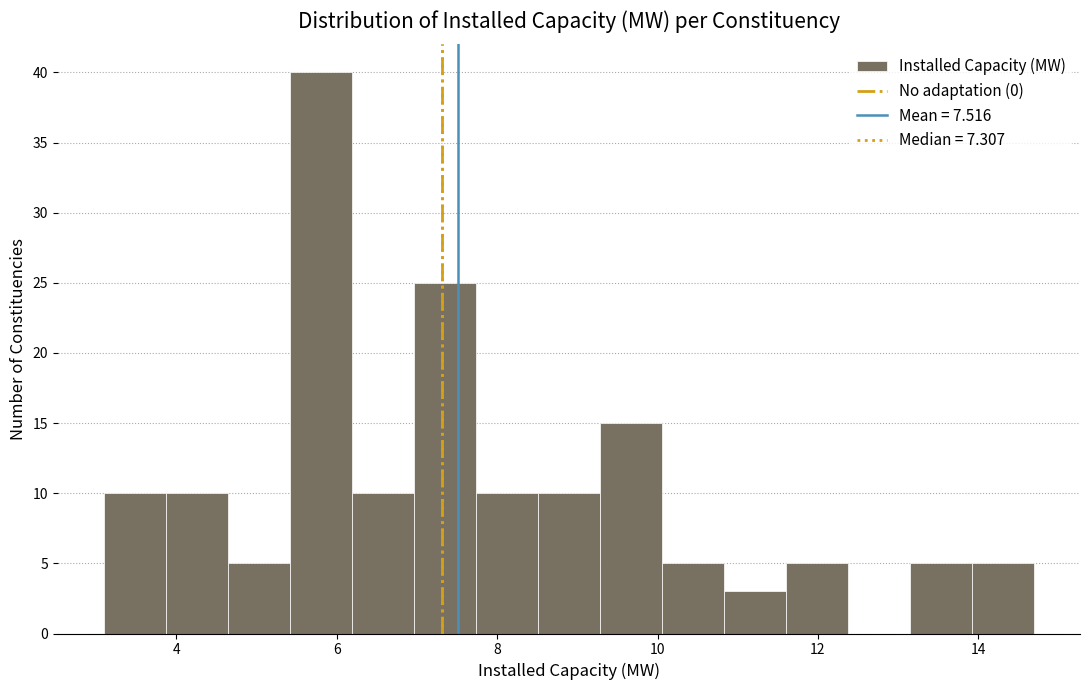

Read against the x-axis, roughly where is the centre of the tallest bar?

5.8